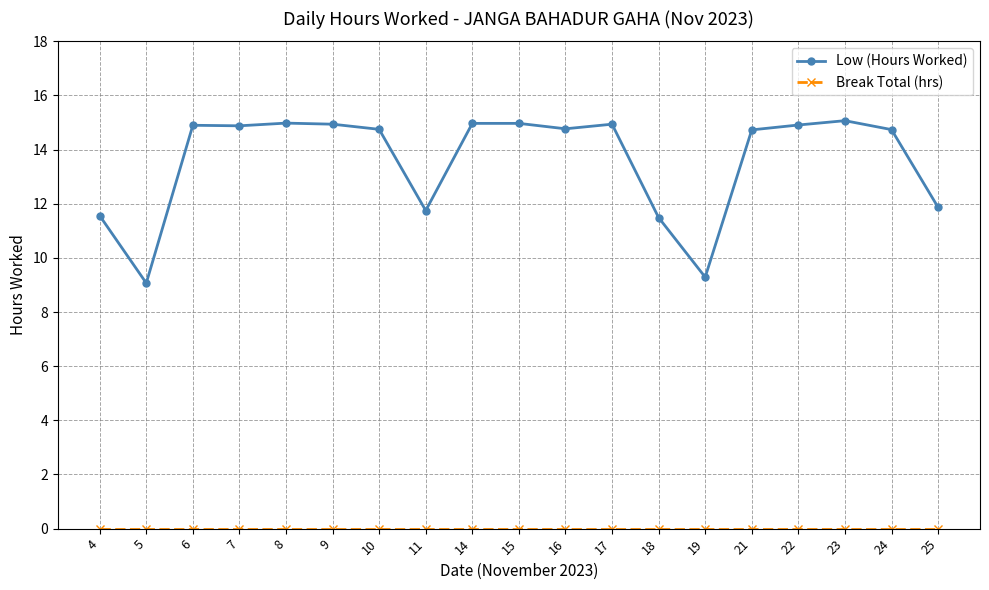

At how many categories does at least one series exceed 11?

17